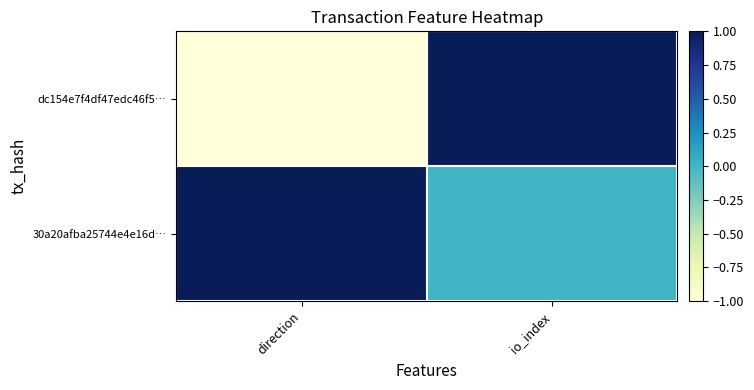

How many series are shown in this chart?

2